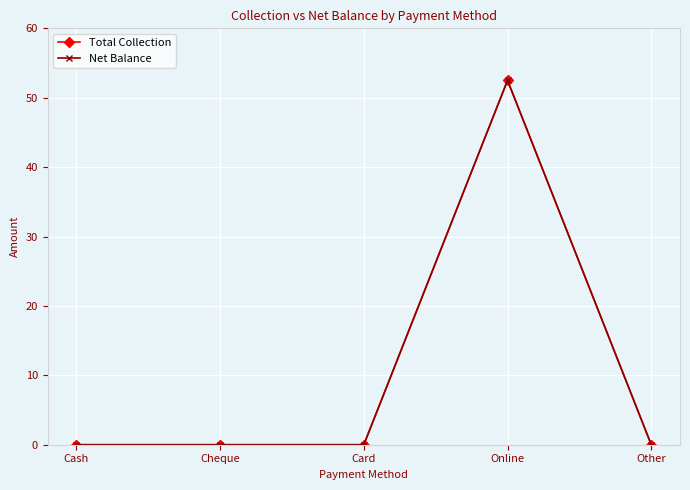

Is this an area chart (filled region under the line)?

No